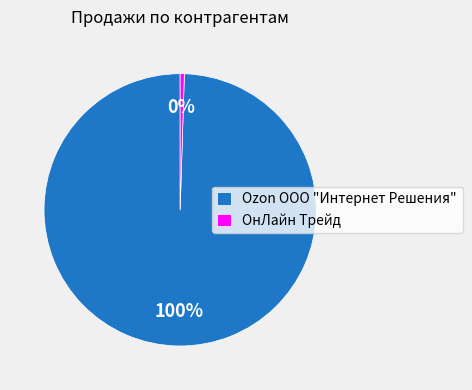

What is the largest slice in the pie chart?

Ozon ООО "Интернет Решения"